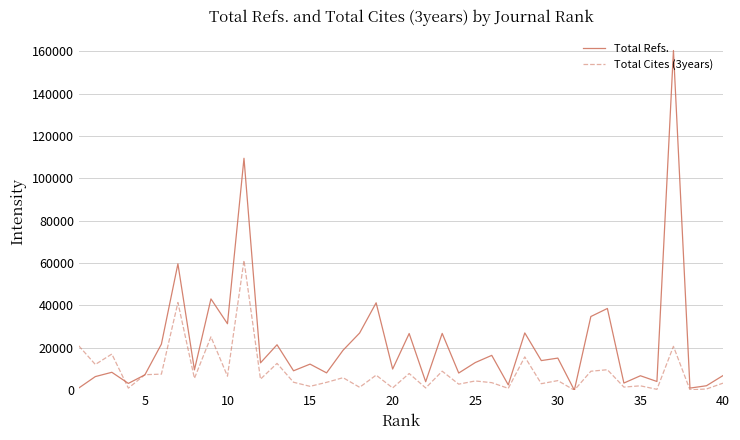

Which series has the largest total across all categories?

Total Refs.